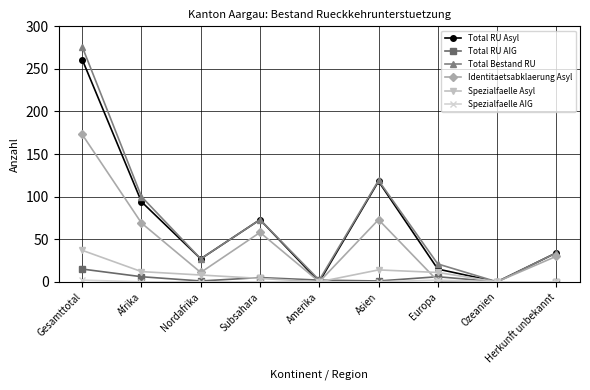

Which series has the widest spread of values?

Total Bestand RU